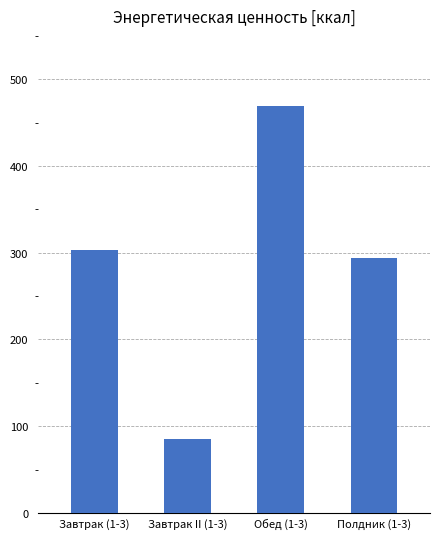

What is the smallest value displayed?

85.5